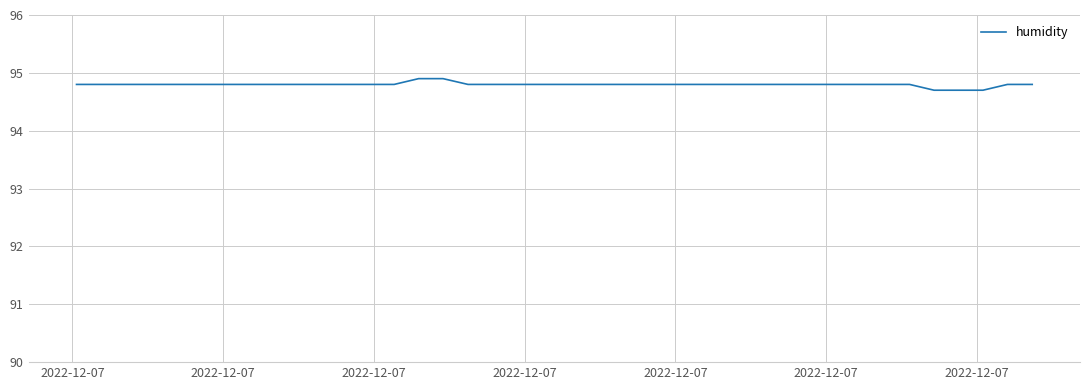

What is the minimum value shown in the chart?

94.7